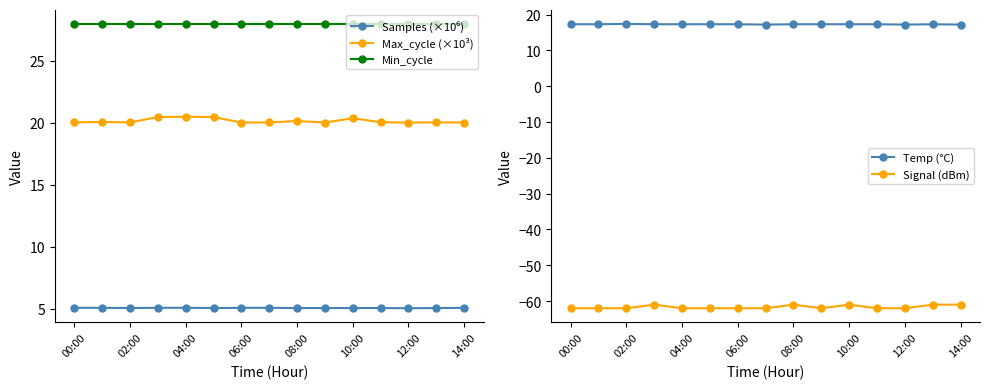

True or false: Max_cycle (×10³) and Min_cycle cross at least once.

False